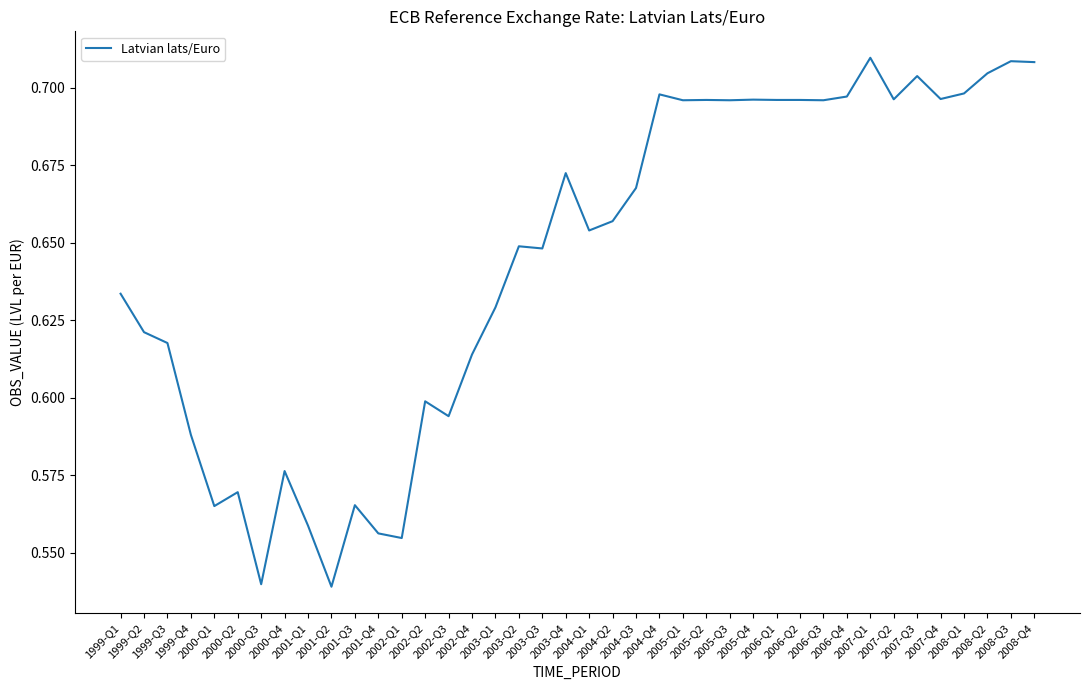

Reading left to right, what are all the values shown in this chart?

0.6	0.6	0.6	0.6	0.6	0.6	0.5	0.6	0.6	0.5	0.6	0.6	0.6	0.6	0.6	0.6	0.6	0.6	0.6	0.7	0.7	0.7	0.7	0.7	0.7	0.7	0.7	0.7	0.7	0.7	0.7	0.7	0.7	0.7	0.7	0.7	0.7	0.7	0.7	0.7